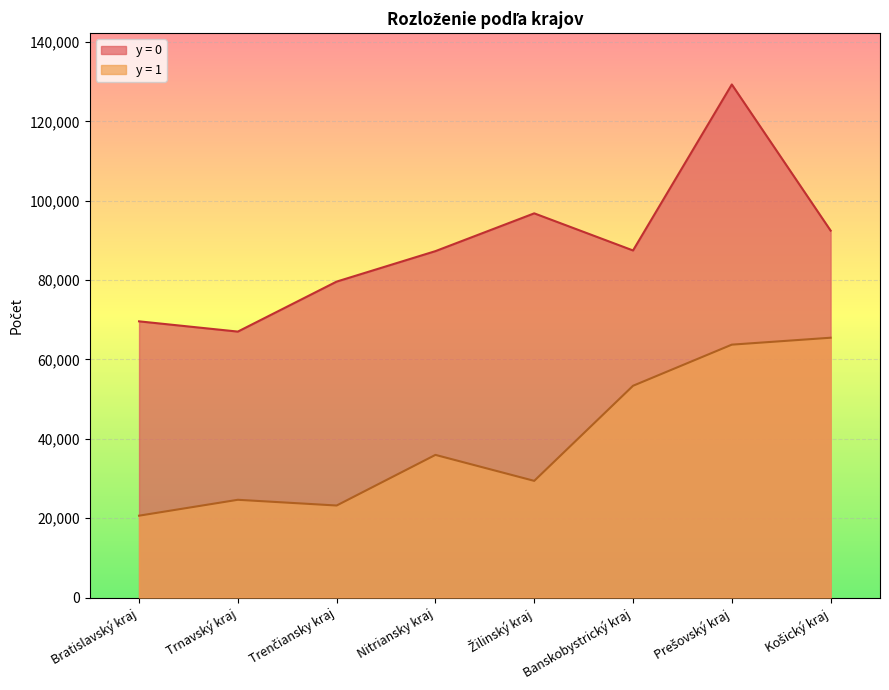

Read the y = 0 value at Trnavský kraj, to the nearest 10.

67020